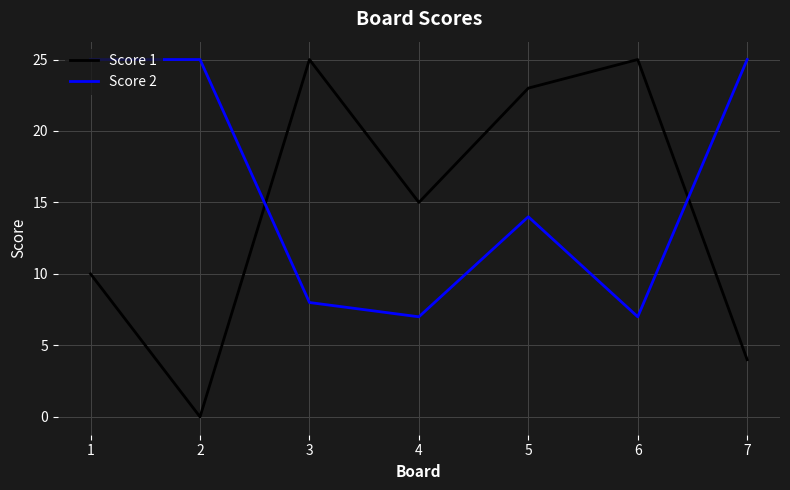

What is the spread (max minus min) of values at 3?

17